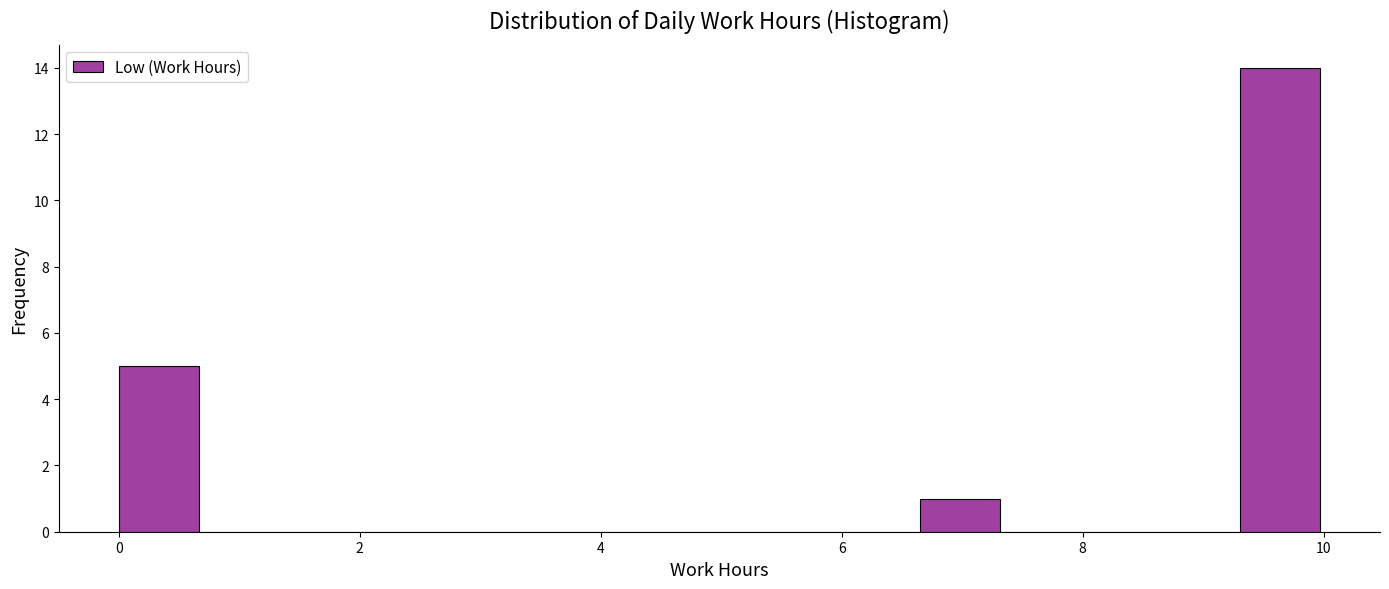

Read against the x-axis, roughly where is the centre of the tallest bar?

9.6